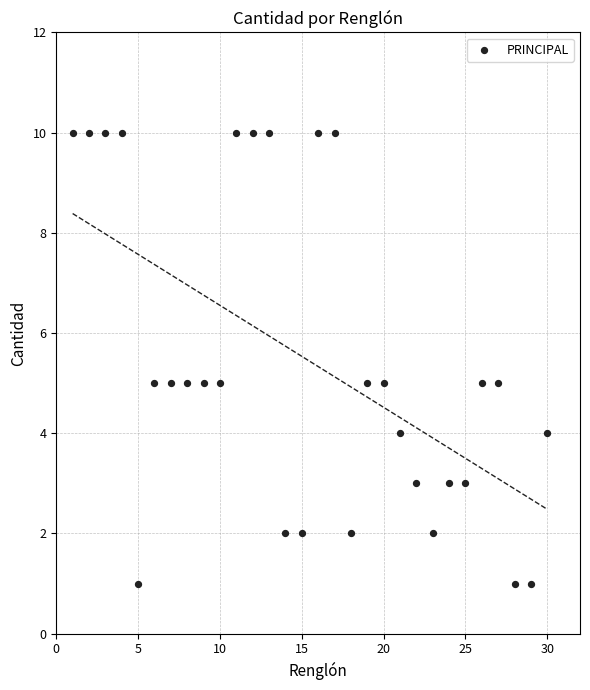

What is the range of X values (max minus min)?

29